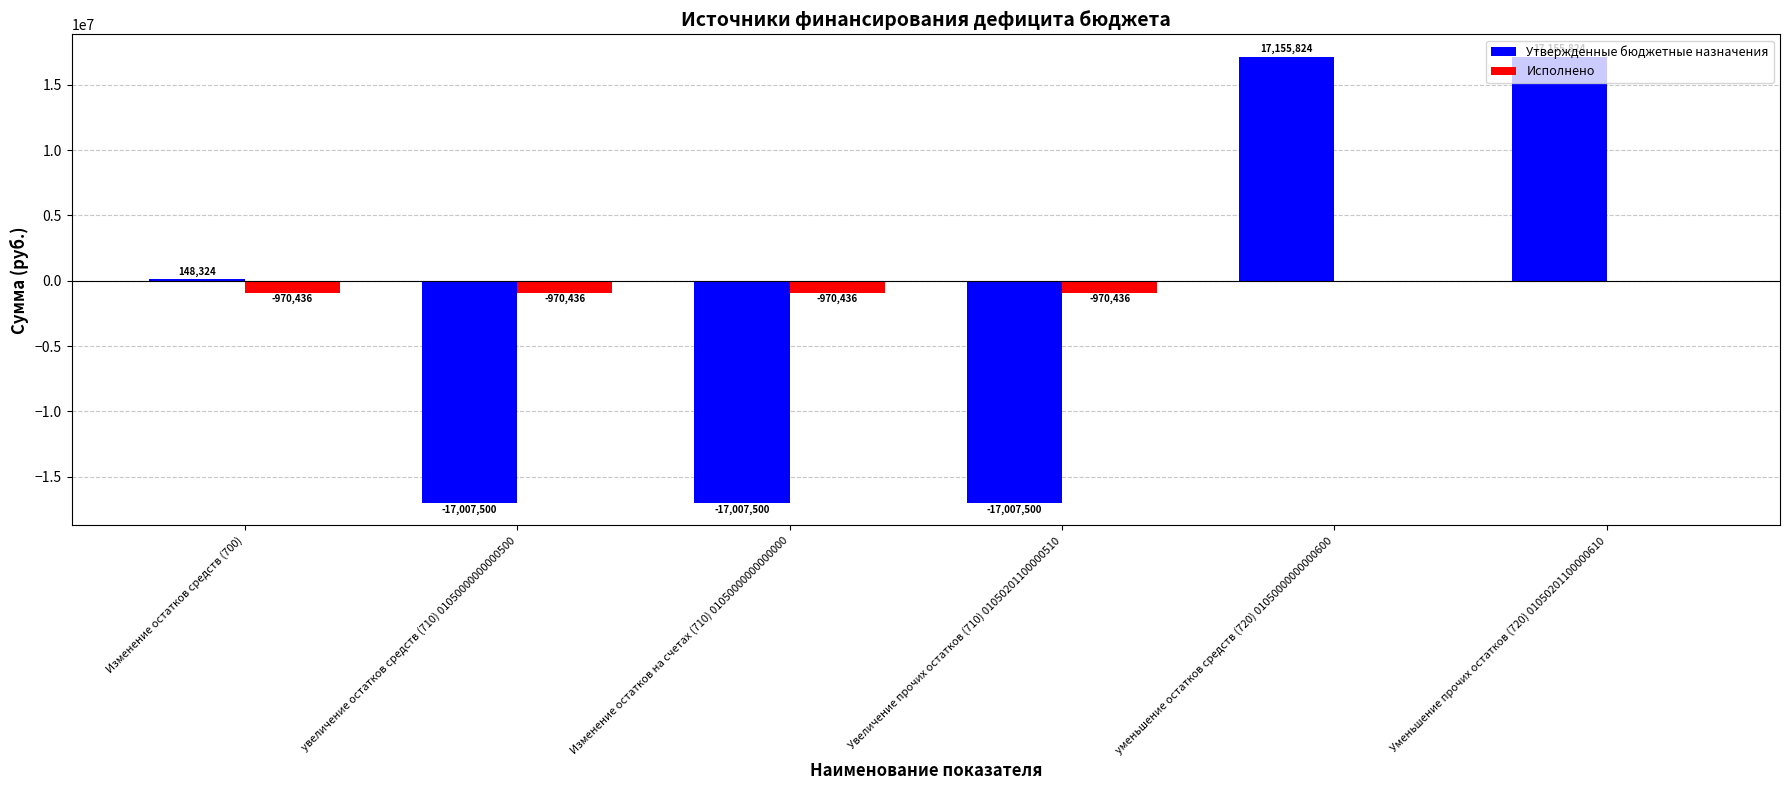

Which series has the widest spread of values?

Утвержденные бюджетные назначения